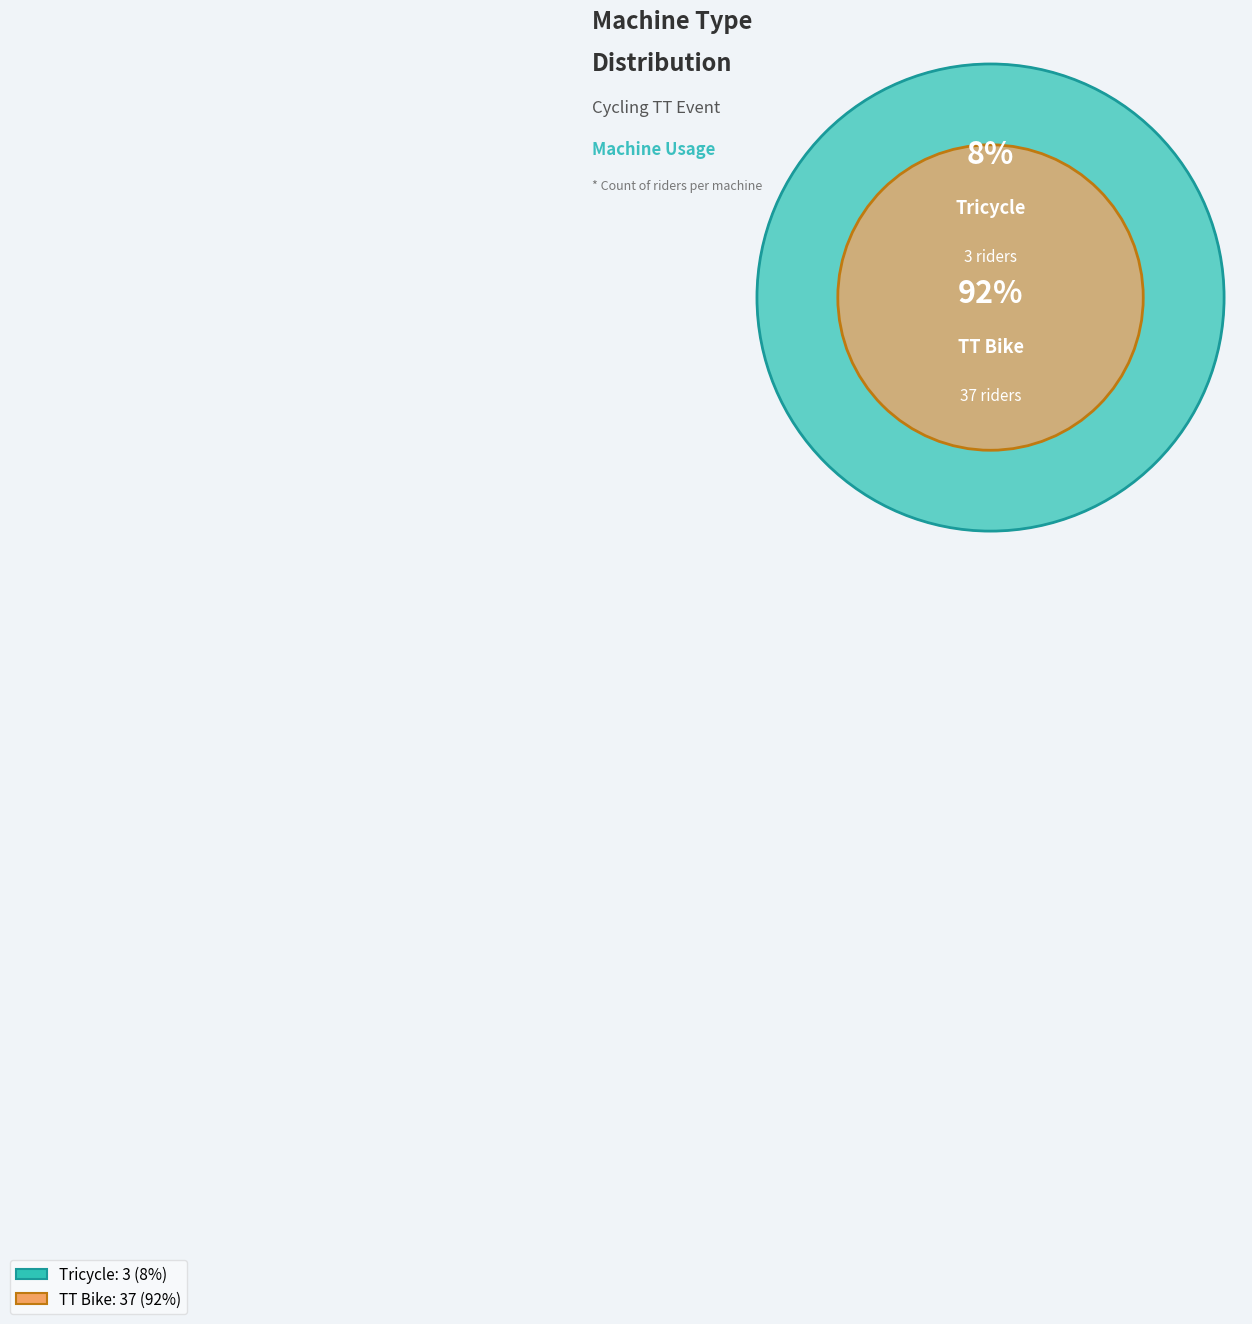

Which has a higher value, TT Bike or Tricycle?

TT Bike